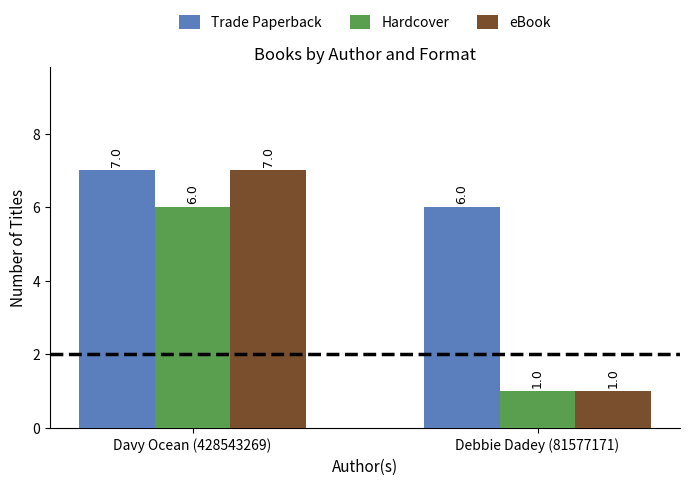

What is the difference between the highest and lowest values at Debbie Dadey (81577171)?

5